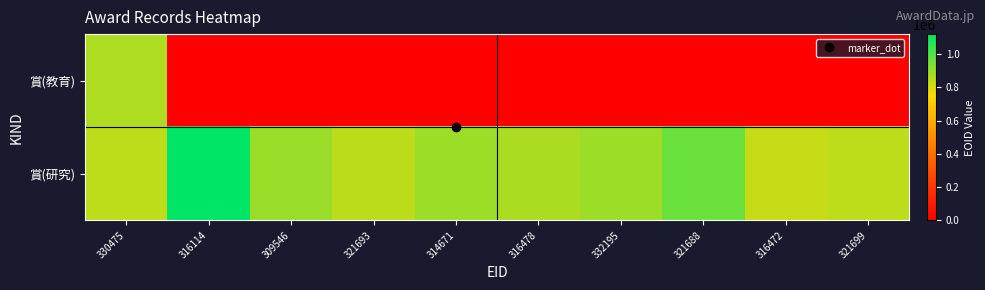

Which series has the largest total across all categories?

賞(研究)